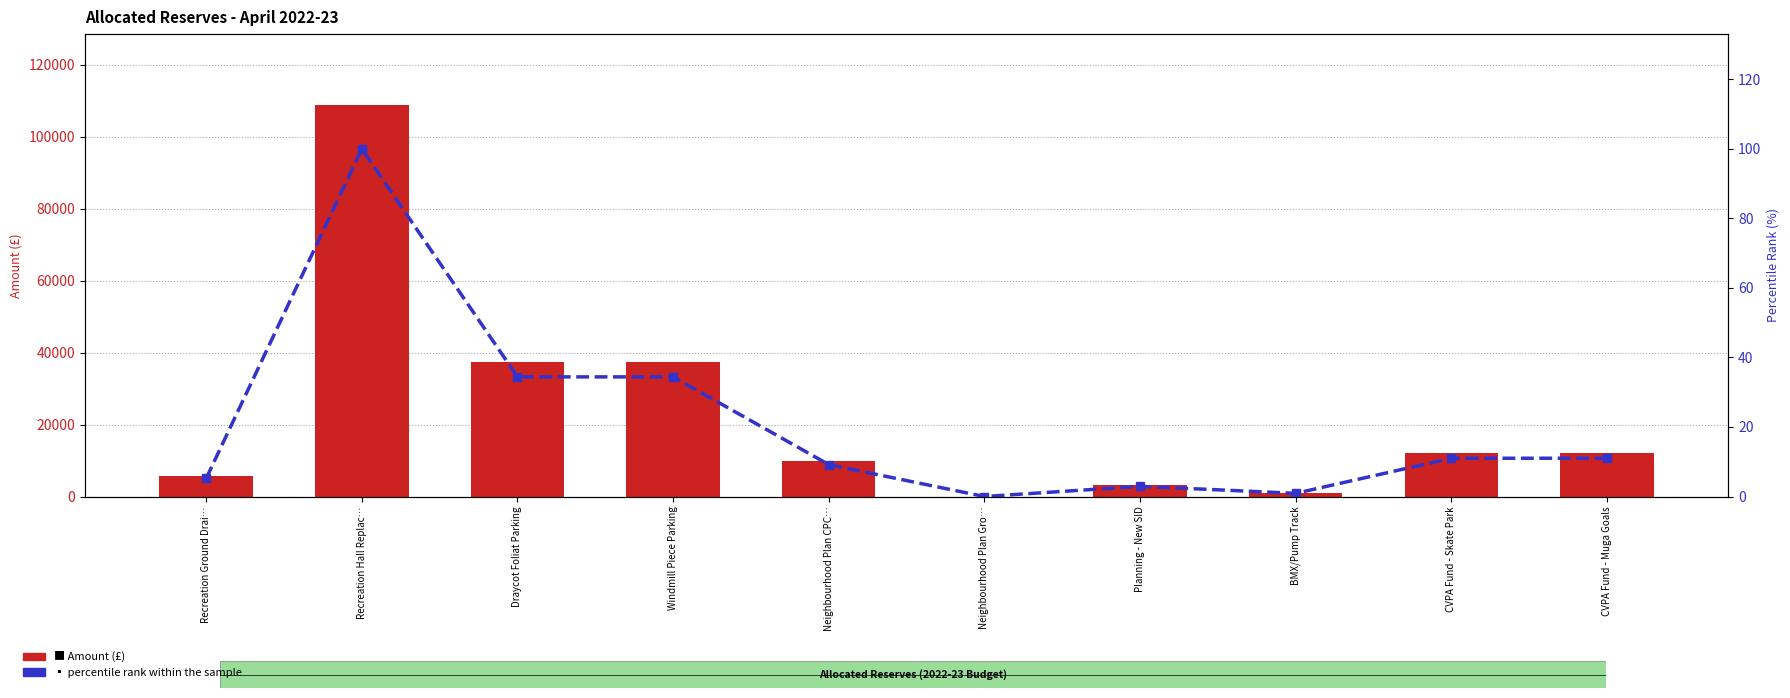

Between Windmill Piece Parking and CVPA Fund - Skate Park, which series saw the biggest shift?

Amount